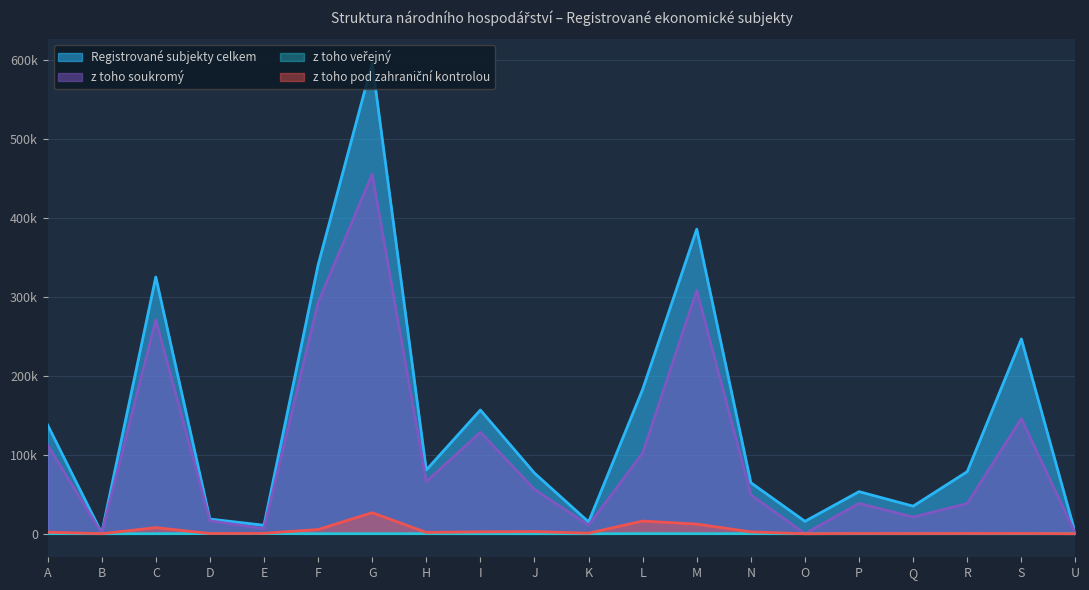

The z toho veřejný series shows 0 at U. True or false?

True